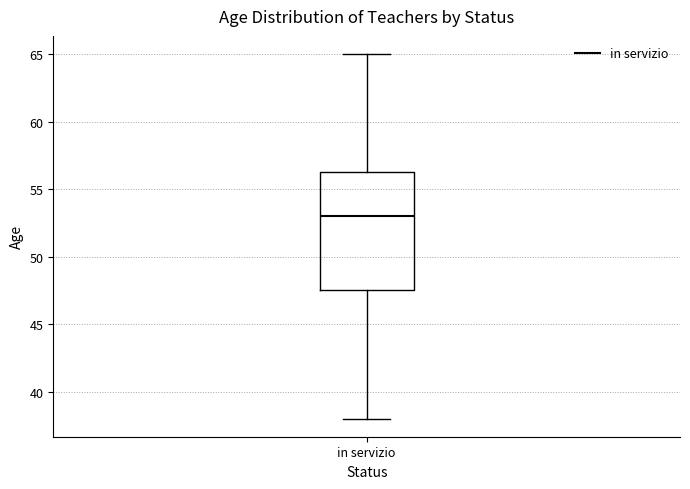

Transcribe this box plot: give where the median line is, the range the box spans, and where the two whiskers end, as read against the y-axis. The values are not printed on the chart, so give them approximately, as read against the axis.

median 53.0, box 47.5 to 56.5, whiskers 38.0 to 65.0